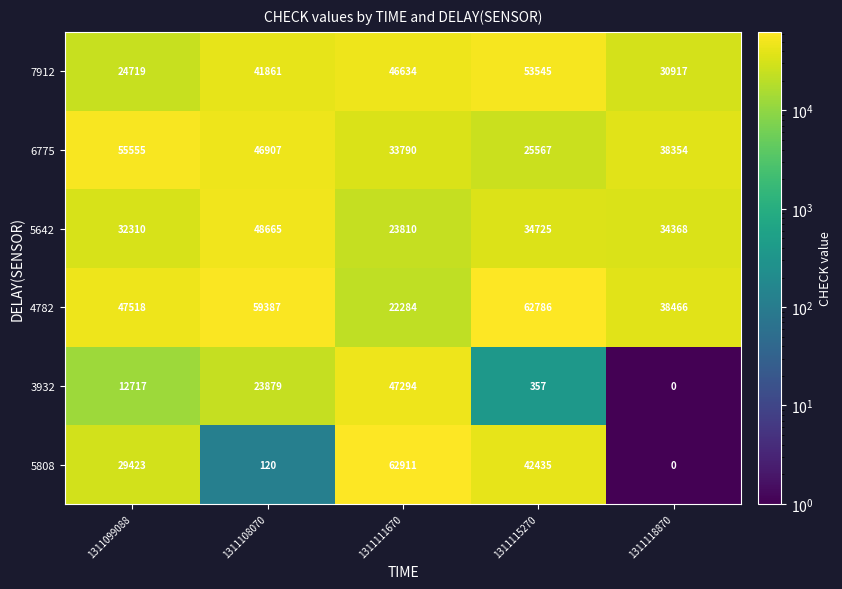

What is the approximate value of 3932 at 1311108070, to the nearest 100?

23900